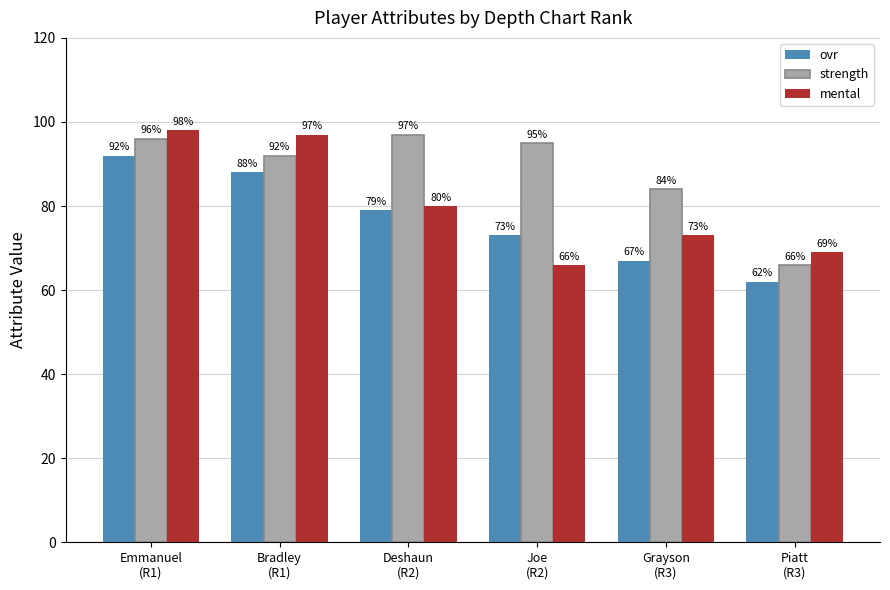

At how many categories does at least one series exceed 78?

5